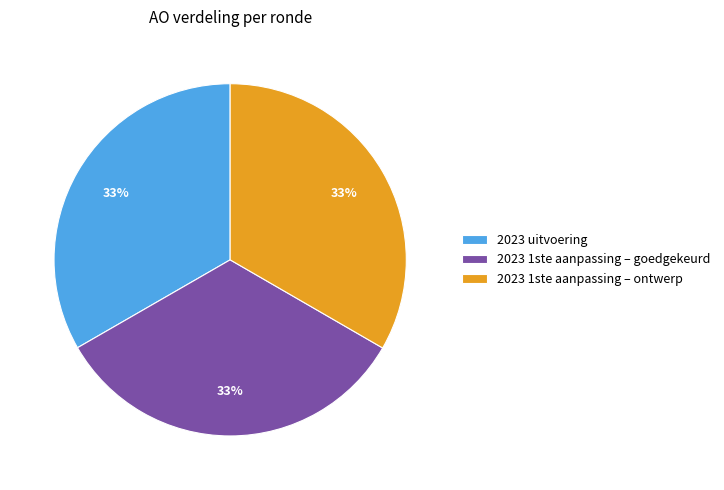

Does 2023 1ste aanpassing – goedgekeurd account for over 50% of the chart?

No